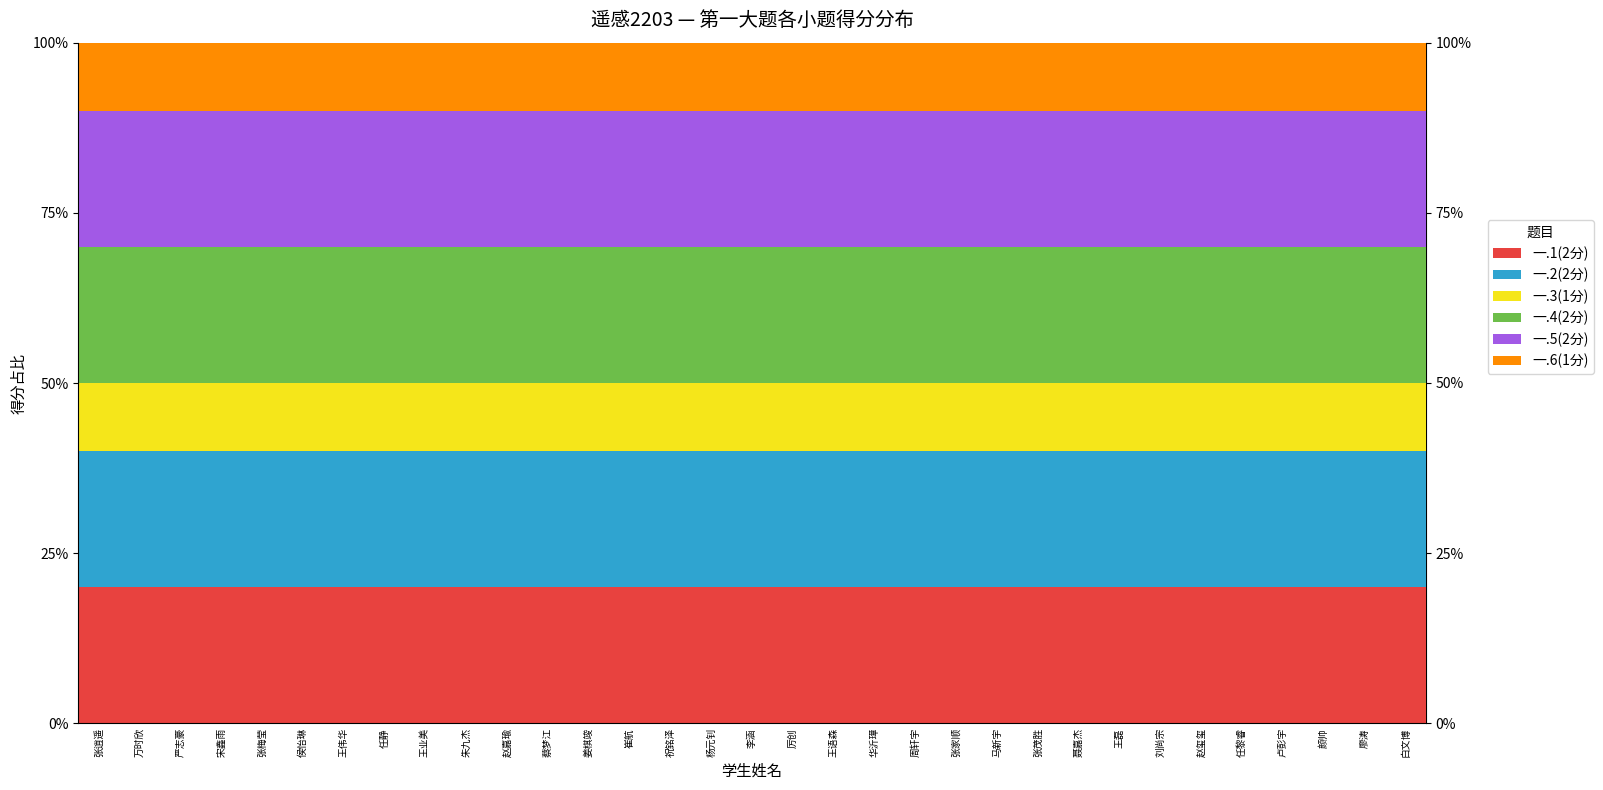

List the series in order of their peak value, lowest first.

一.3(1分), 一.6(1分), 一.4(2分), 一.5(2分), 一.1(2分), 一.2(2分)